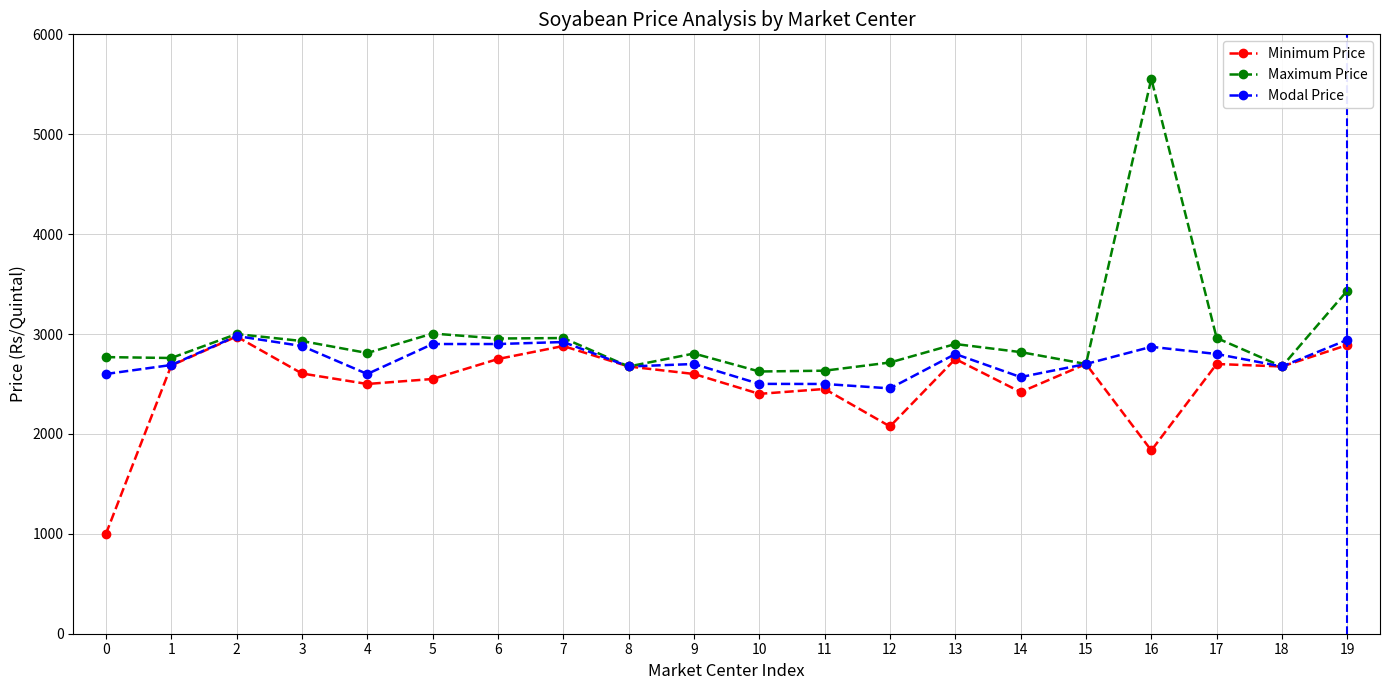

How many data points does each series have?

20